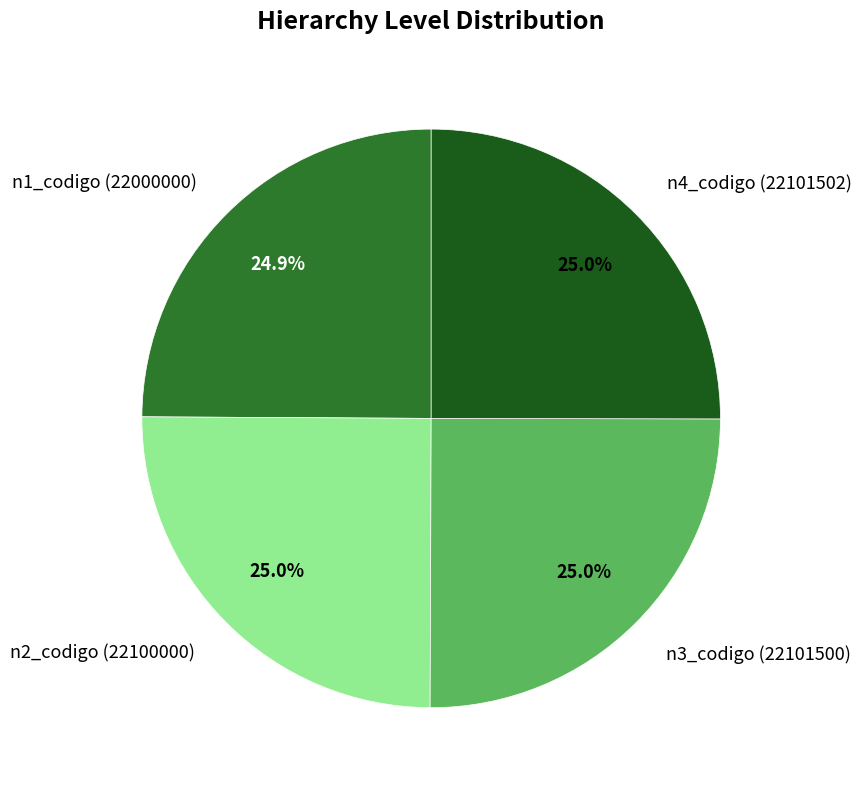

To the nearest percent, what is the combined percentage of n3_codigo (22101500) and n4_codigo (22101502)?

50%